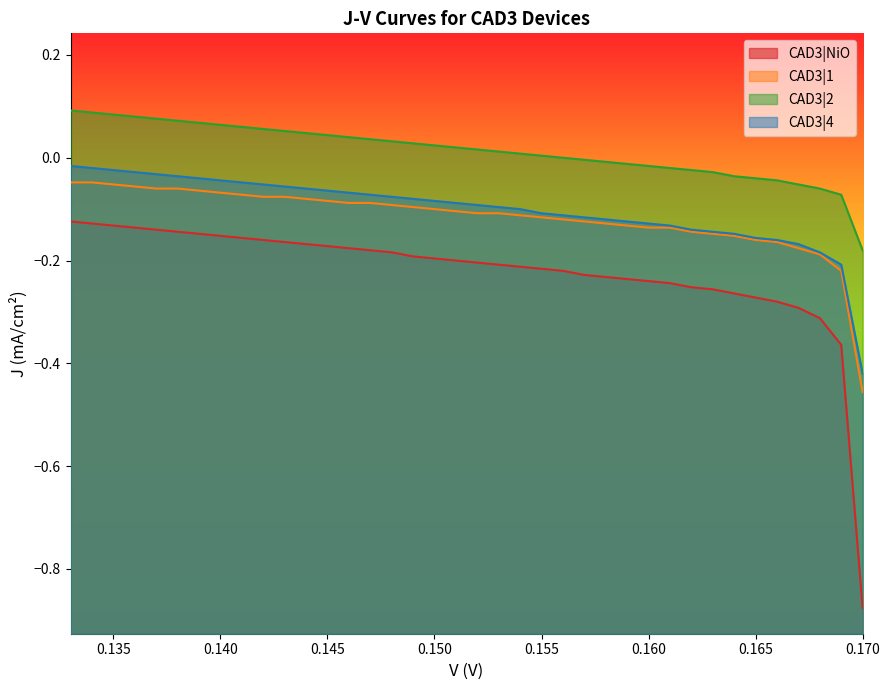

At which label is CAD3|1 closest to 0?

0.134